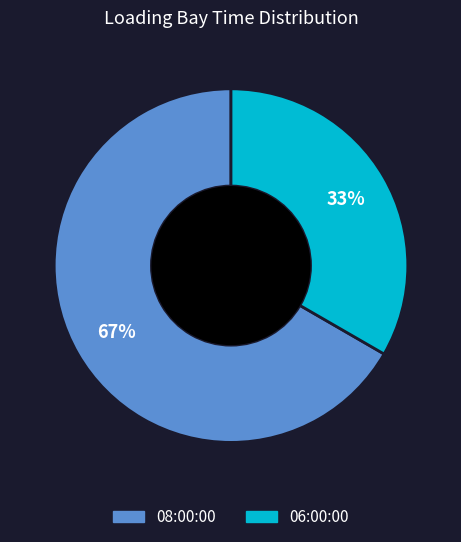

To the nearest percent, what percentage of the pie is 08:00:00?

67%